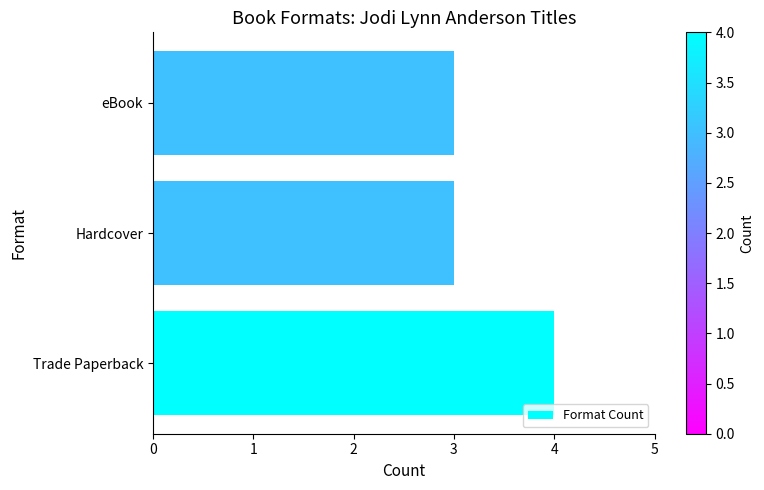

The chart shows a value of 4 at eBook. True or false?

False